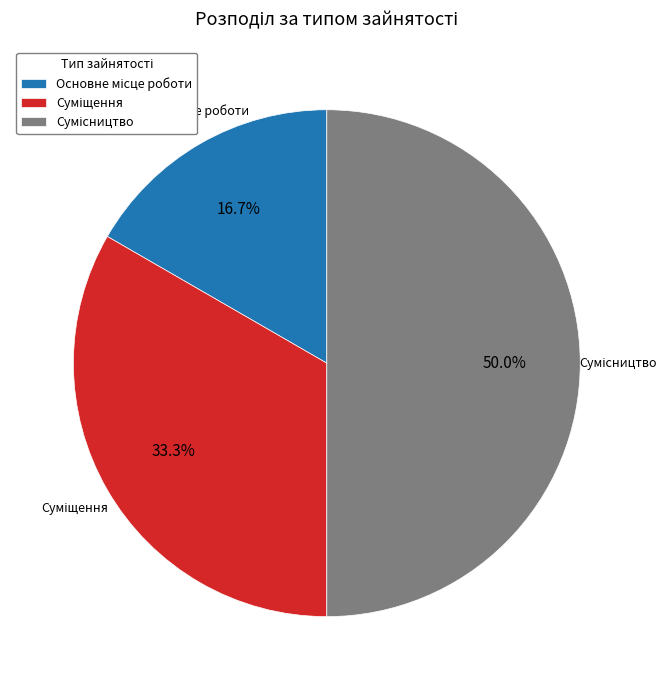

Is it true that Сумісництво is 41% of the pie?

False